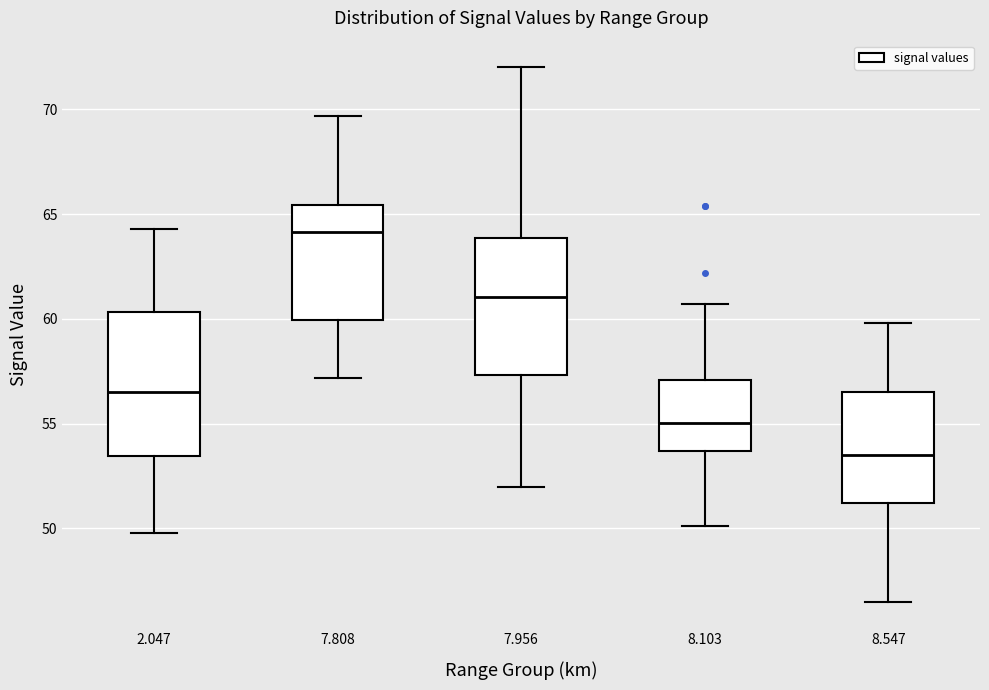

Where is the lower edge of the box at x = 7.808 on the y-axis? The values are not printed on the chart, so give them approximately, as read against the axis.

60.0